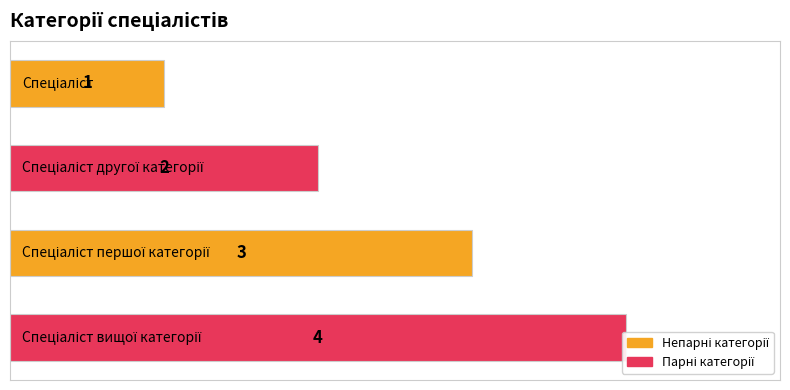

What is the change in value from 2 to 3?

+1